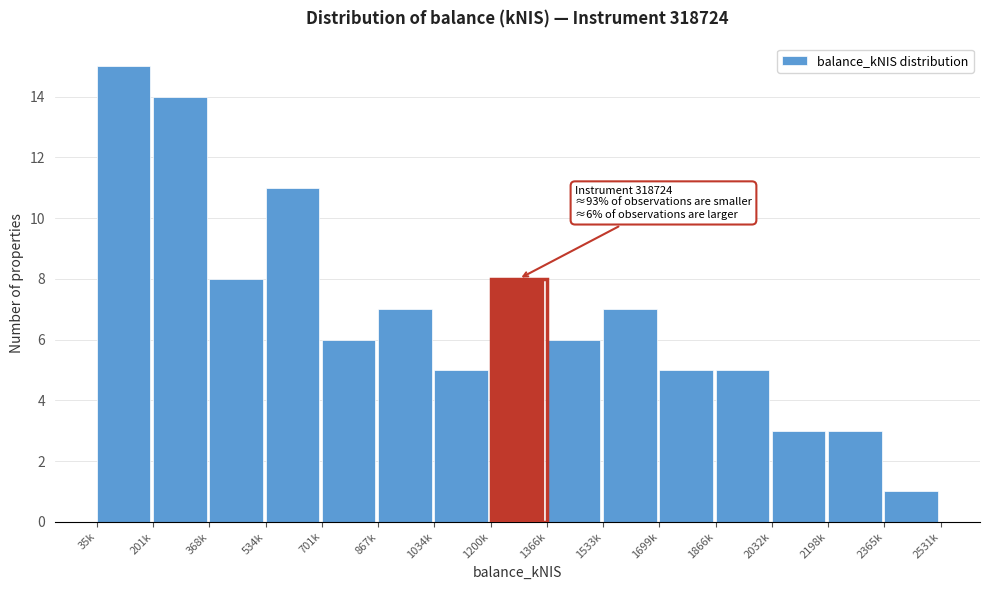

Reading left to right, what are all the values shown in this chart?

35k=15	201k=14	368k=8	534k=11	701k=6	867k=7	1034k=5	1200k=8	1366k=6	1533k=7	1699k=5	1866k=5	2032k=3	2198k=3	2365k=1